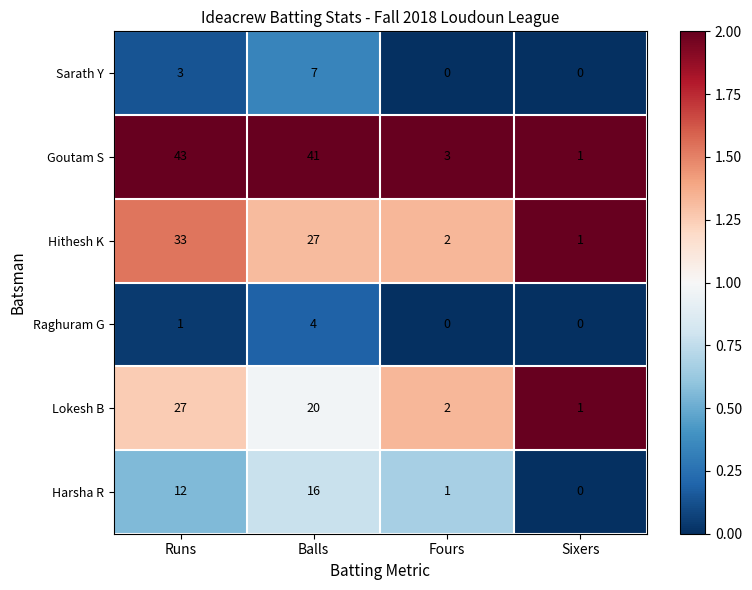

Count the number of data series in this chart.

6